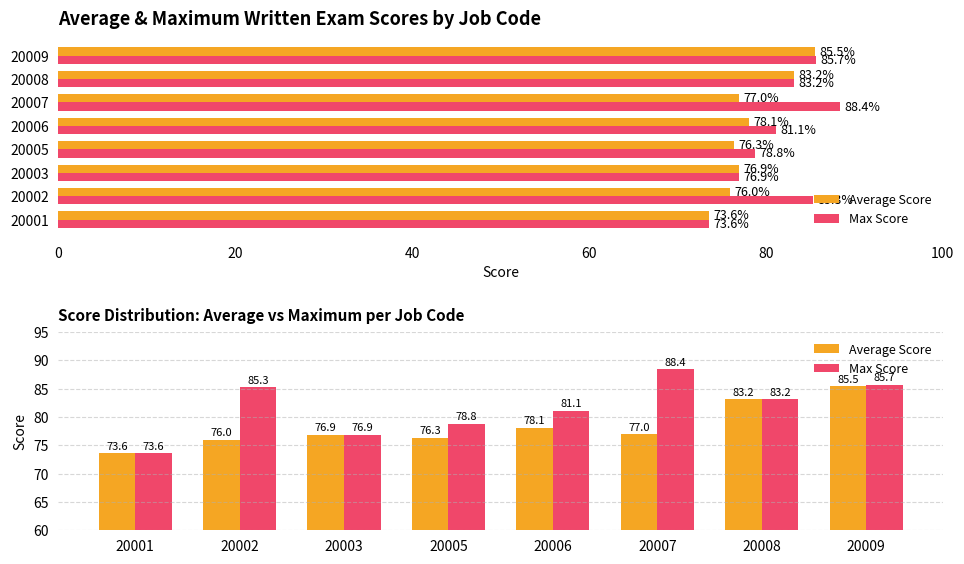

At how many categories does at least one series exceed 83?

4